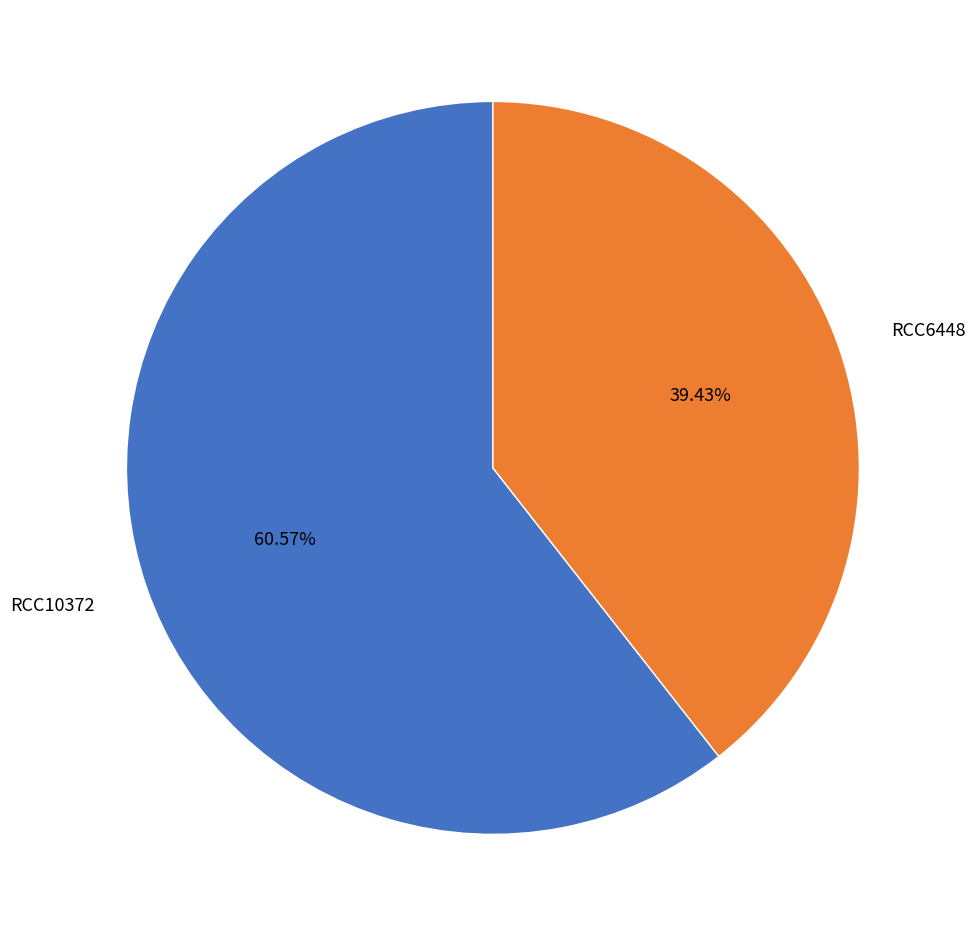

Which category has the biggest portion of the pie?

RCC10372